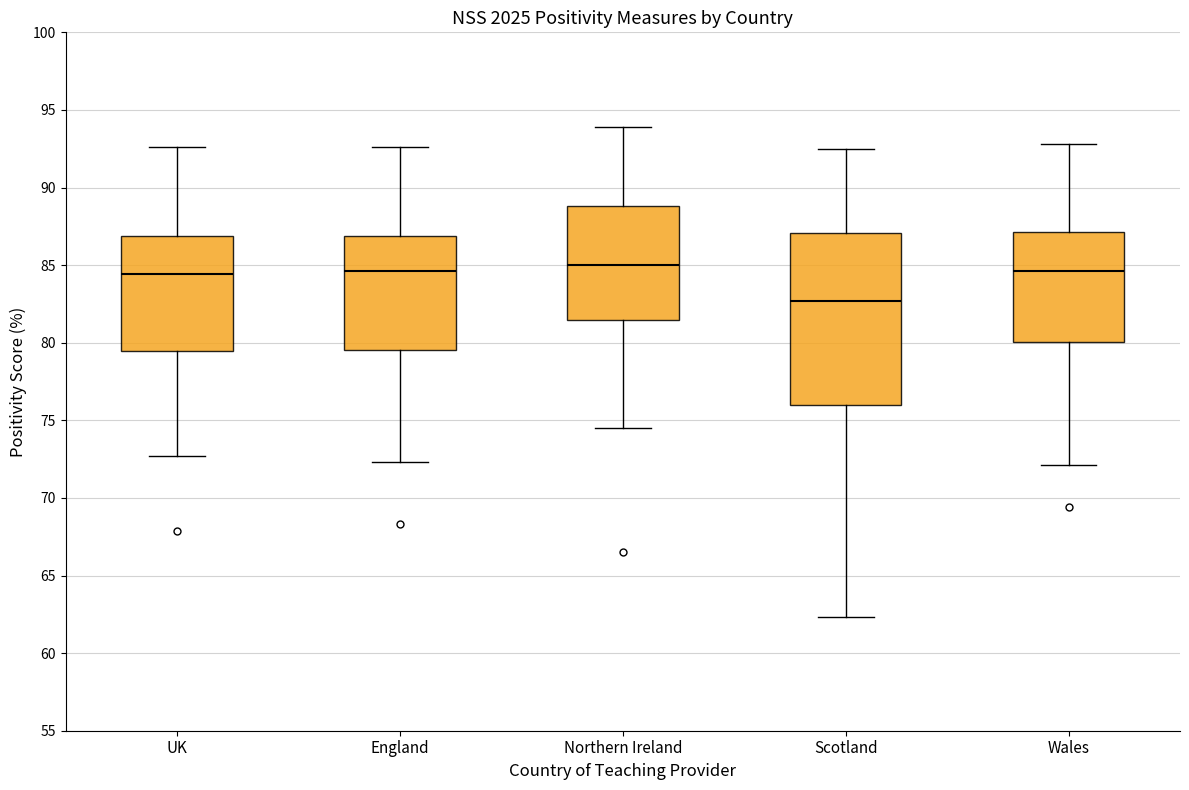

Reading left to right, transcribe this box plot: for each box, give where its median line is, the range the box spans, and where its two whiskers end, as read against the y-axis. The values are not printed on the chart, so give them approximately, as read against the axis.

UK: median 84.5, box 79.5 to 87.0, whiskers 72.5 to 92.5
England: median 84.5, box 79.5 to 87.0, whiskers 72.5 to 92.5
Northern Ireland: median 85.0, box 81.5 to 89.0, whiskers 74.5 to 94.0
Scotland: median 82.5, box 76.0 to 87.0, whiskers 62.5 to 92.5
Wales: median 84.5, box 80.0 to 87.0, whiskers 72.0 to 93.0